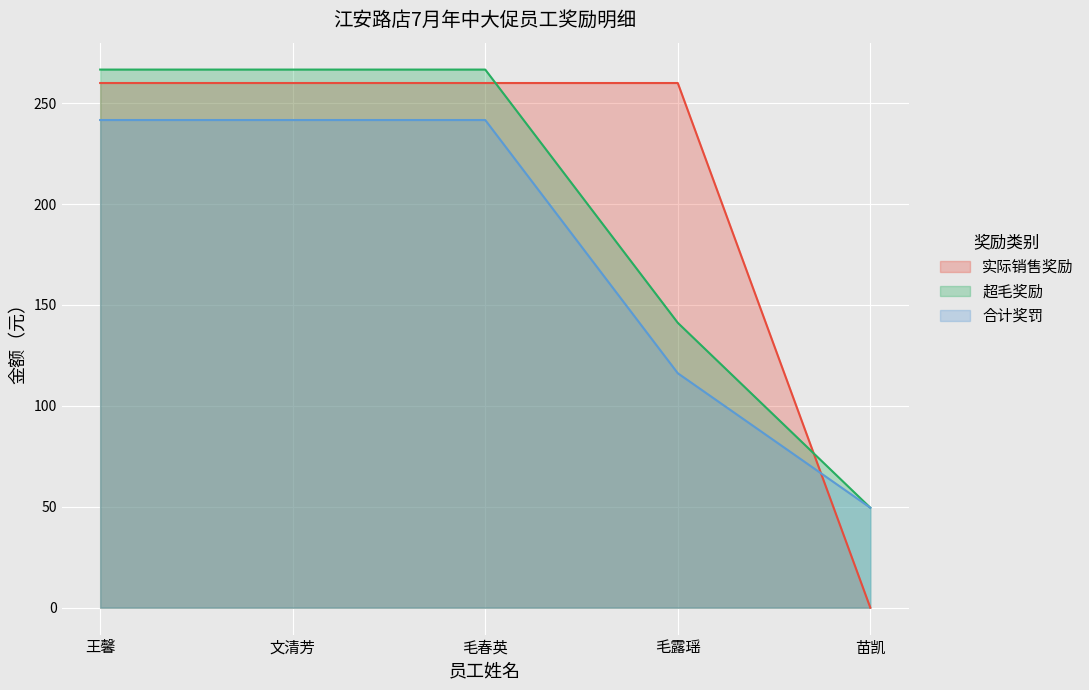

What is the spread (max minus min) of values at 苗凯?

49.5